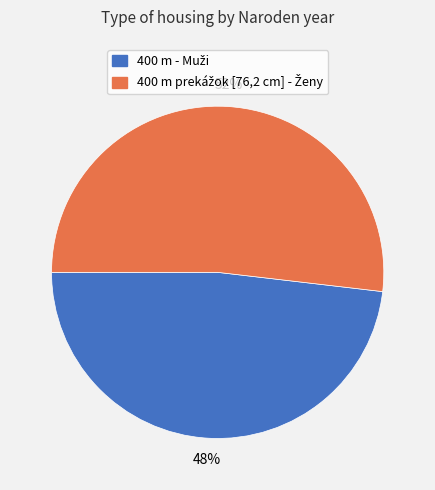

How many slices are in this pie chart?

2